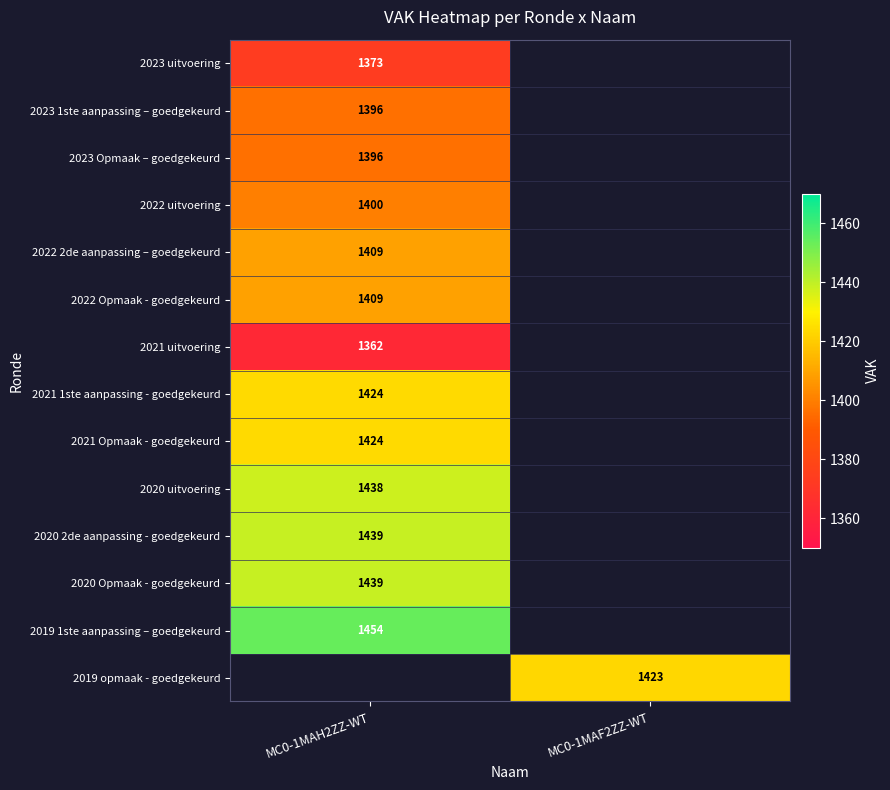

Which has a higher value, MC0-1MAF2ZZ-WT or MC0-1MAH2ZZ-WT?

MC0-1MAH2ZZ-WT